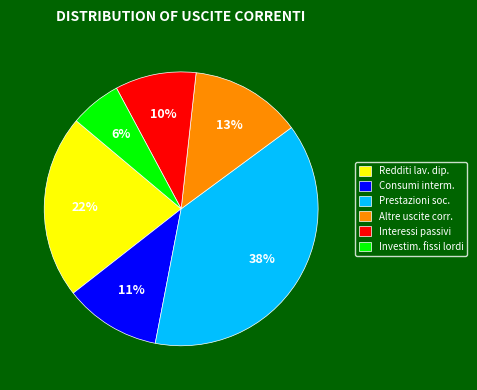

Is there any slice that represents more than half of the pie?

No